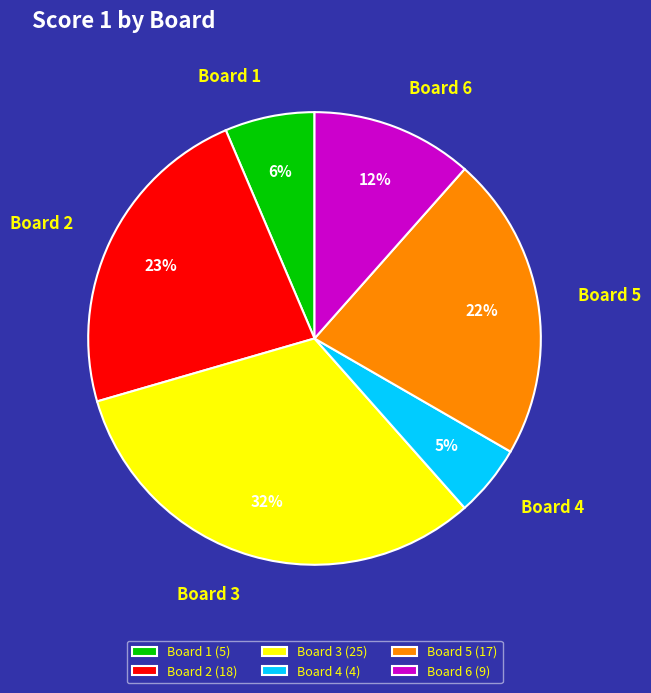

Does Board 3 account for over 50% of the chart?

No